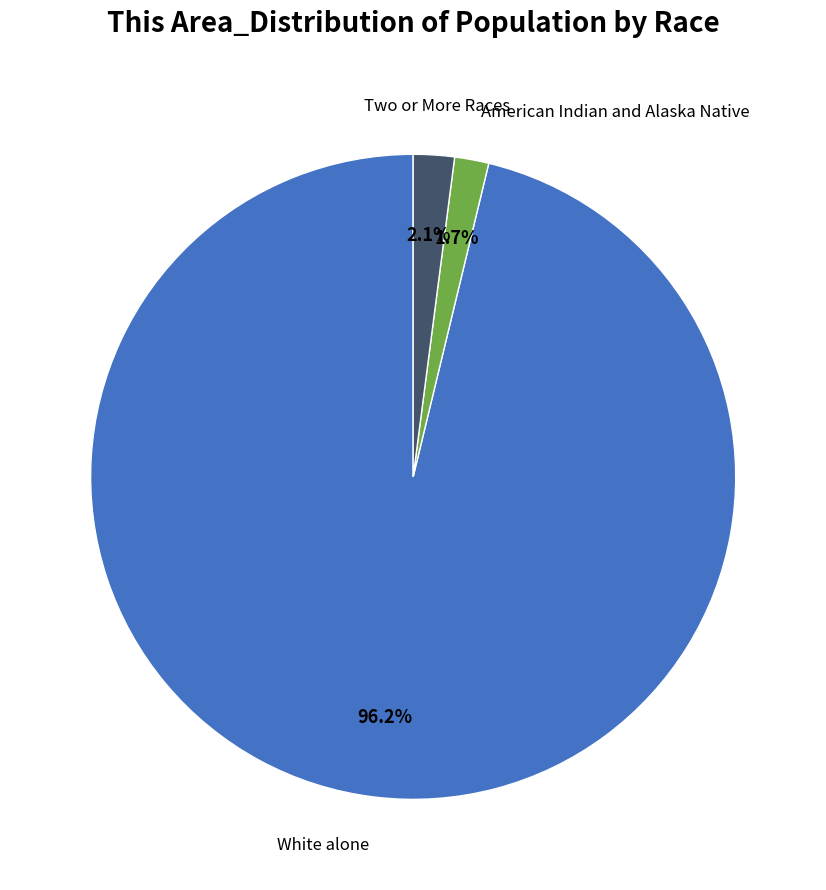

To the nearest percent, what portion does White alone represent?

96%